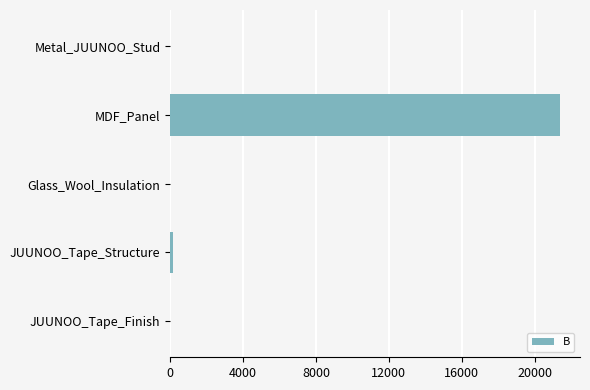

Between MDF_Panel and JUUNOO_Tape_Finish, which is larger?

MDF_Panel